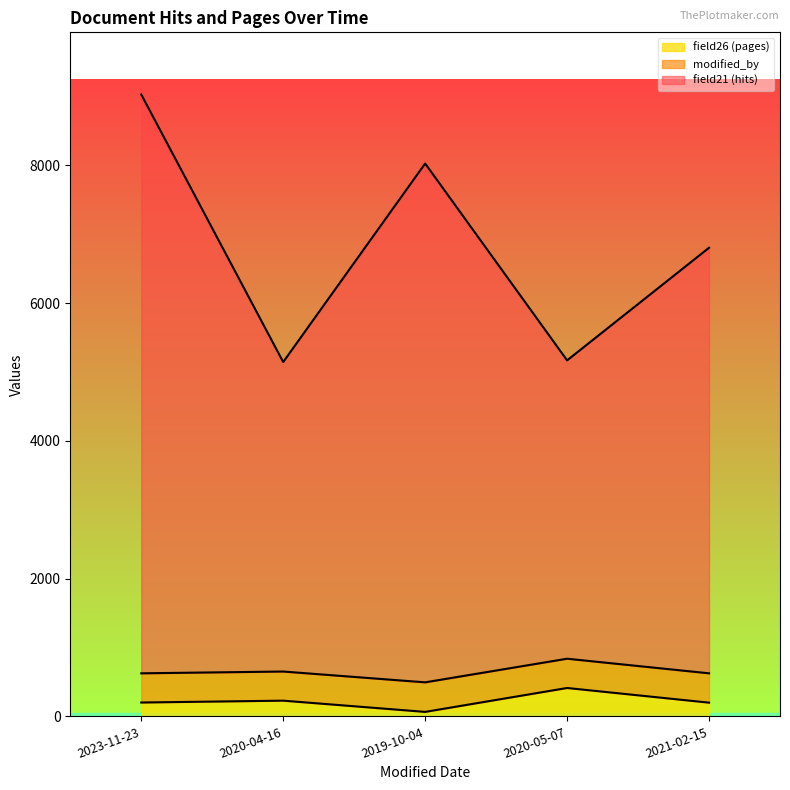

At which category does field21 reach its first local peak?

2019-10-04